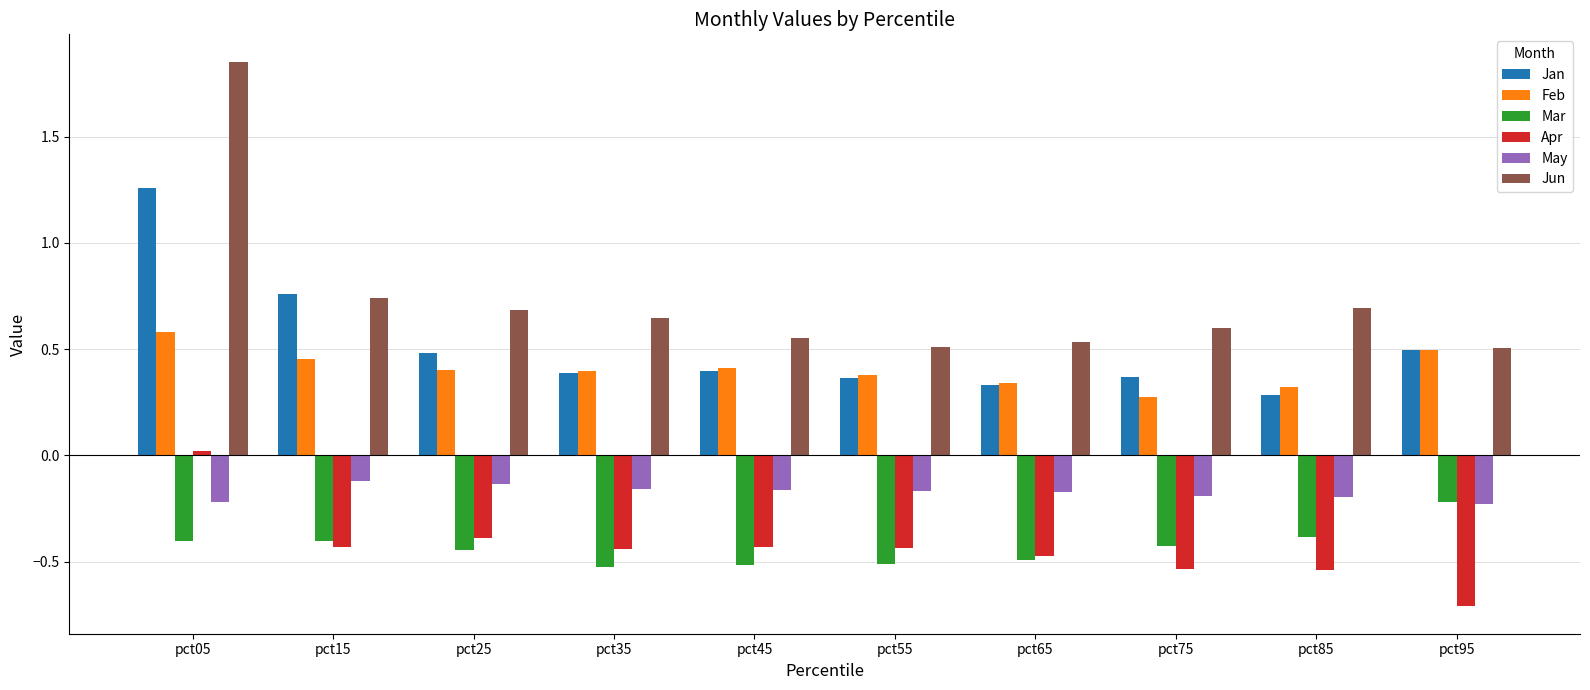

What is the sum of all Mar values?

-4.3